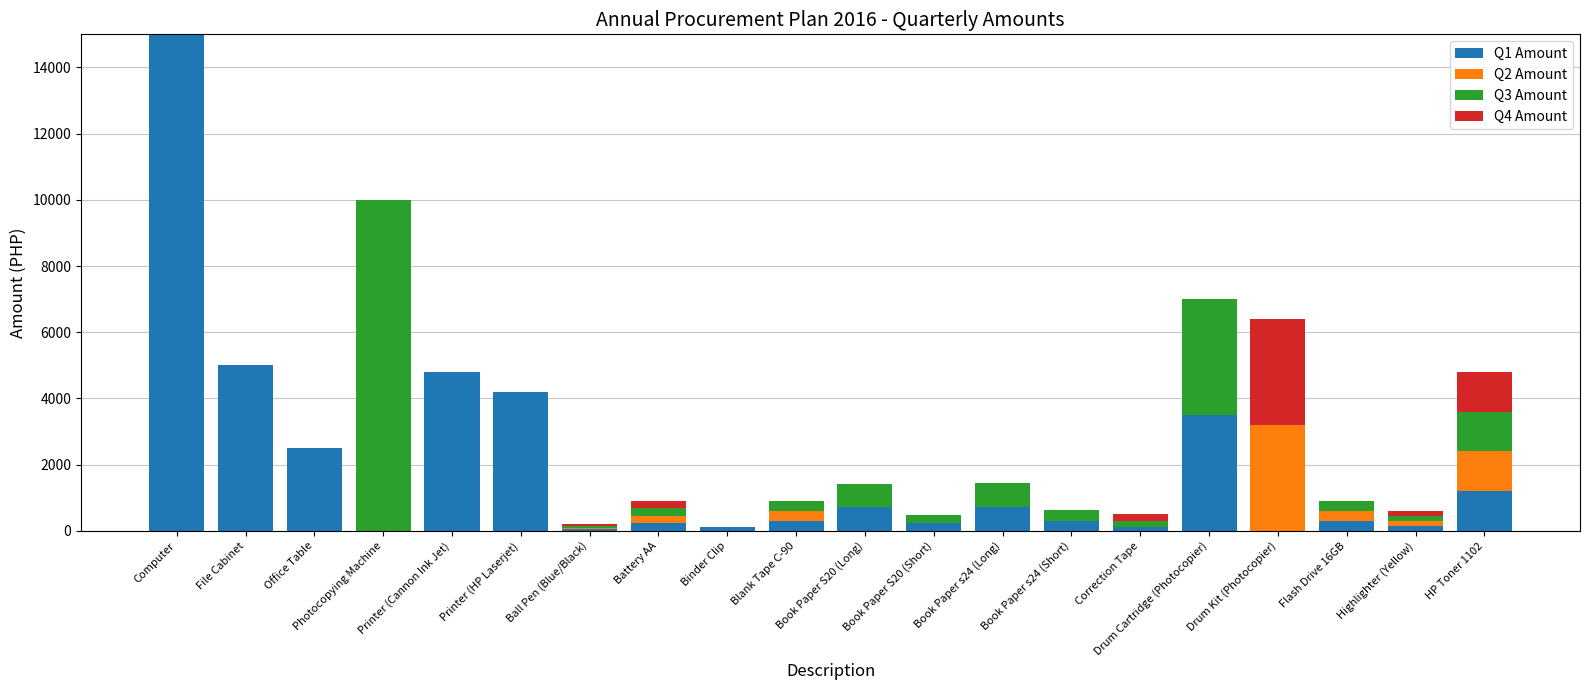

At which category is the sum across all series the highest?

Computer